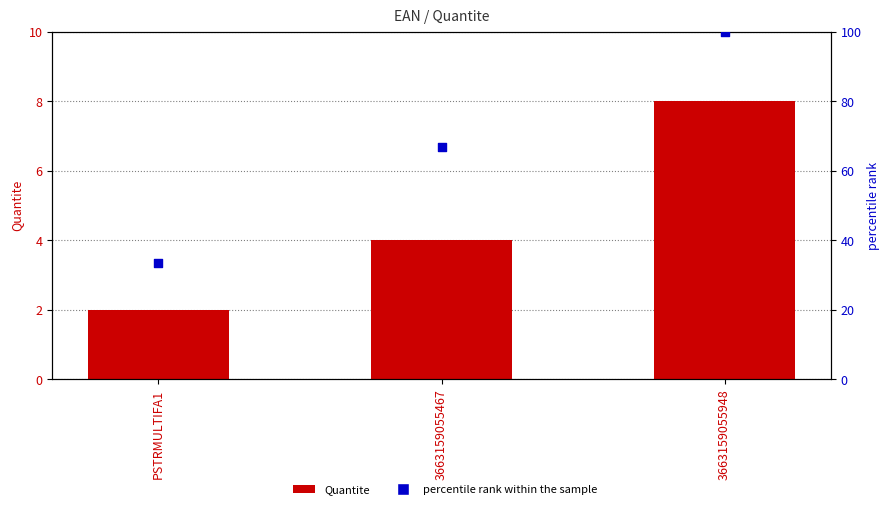

Is the value of Quantite at 3663159055948 greater than the value of percentile rank within the sample at 3663159055948?

No